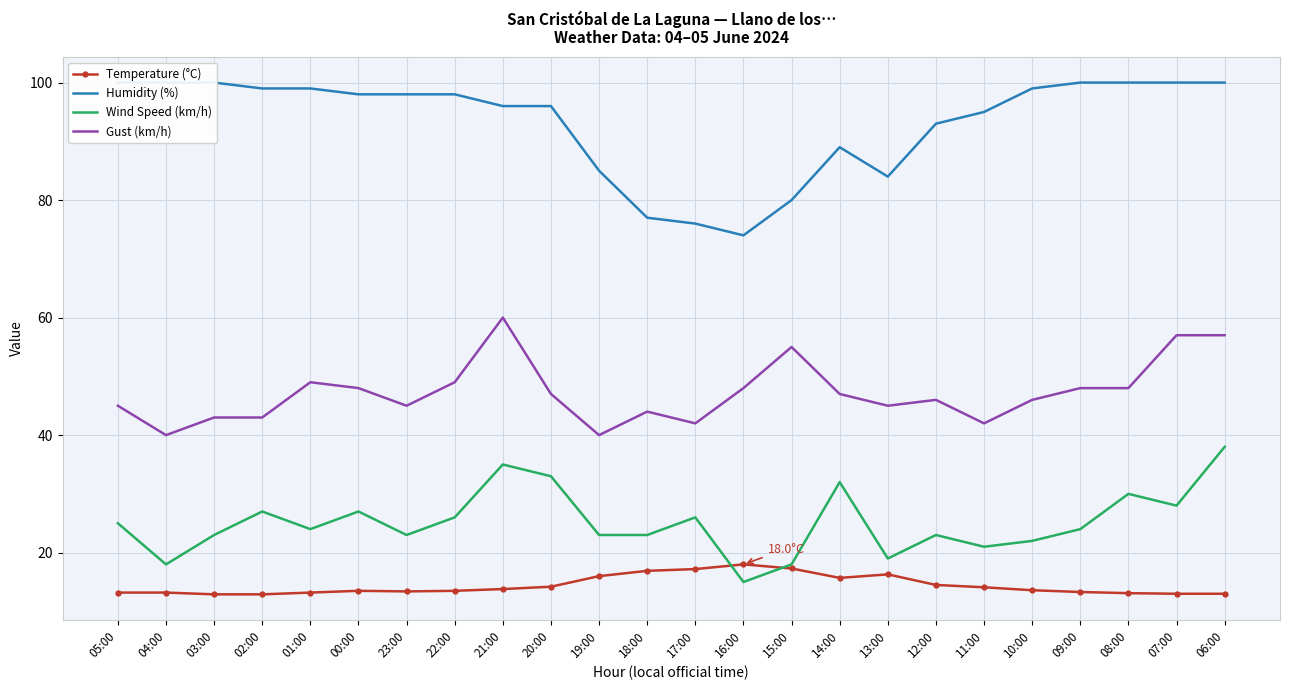

Reading left to right, list all the values displayed in this chart.

Temperature (°C): 13.2	13.2	12.9	12.9	13.2	13.5	13.4	13.5	13.8	14.2	16.0	16.9	17.2	18.0	17.3	15.7	16.3	14.5	14.1	13.6	13.3	13.1	13.0	13.0
Humidity (%): 100.0	100.0	100.0	99.0	99.0	98.0	98.0	98.0	96.0	96.0	85.0	77.0	76.0	74.0	80.0	89.0	84.0	93.0	95.0	99.0	100.0	100.0	100.0	100.0
Wind Speed (km/h): 25.0	18.0	23.0	27.0	24.0	27.0	23.0	26.0	35.0	33.0	23.0	23.0	26.0	15.0	18.0	32.0	19.0	23.0	21.0	22.0	24.0	30.0	28.0	38.0
Gust (km/h): 45.0	40.0	43.0	43.0	49.0	48.0	45.0	49.0	60.0	47.0	40.0	44.0	42.0	48.0	55.0	47.0	45.0	46.0	42.0	46.0	48.0	48.0	57.0	57.0